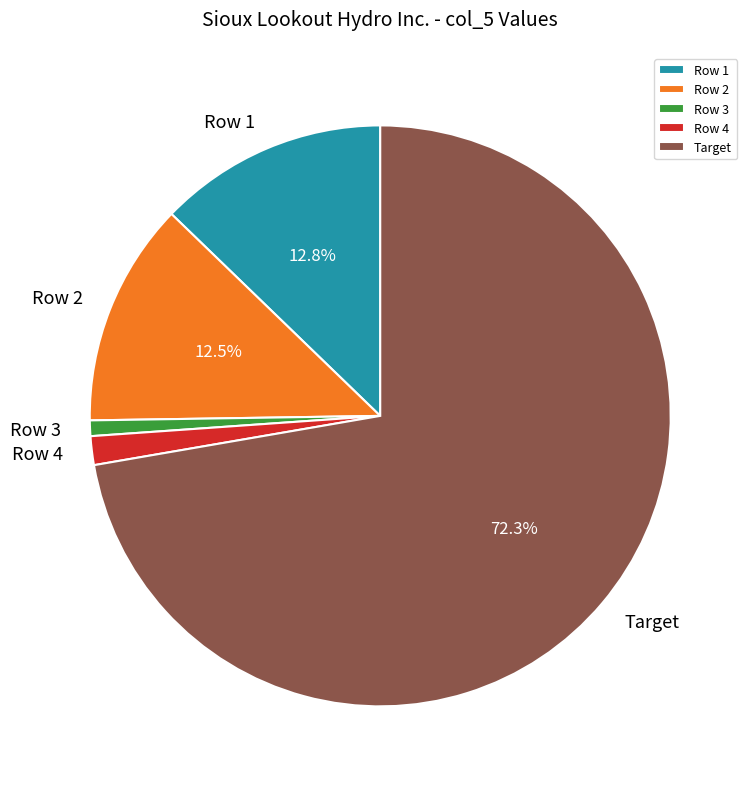

What portion of the pie excludes Row 2?

87.5%